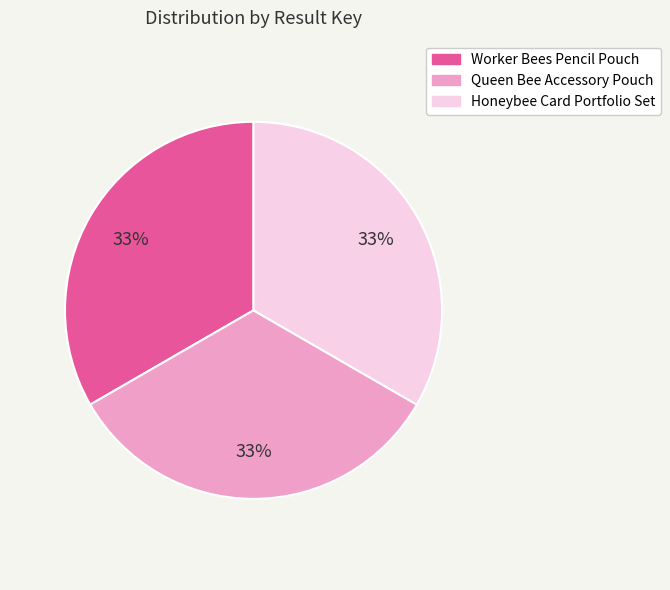

The Honeybee Card Portfolio Set slice represents 33% of the pie. True or false?

True